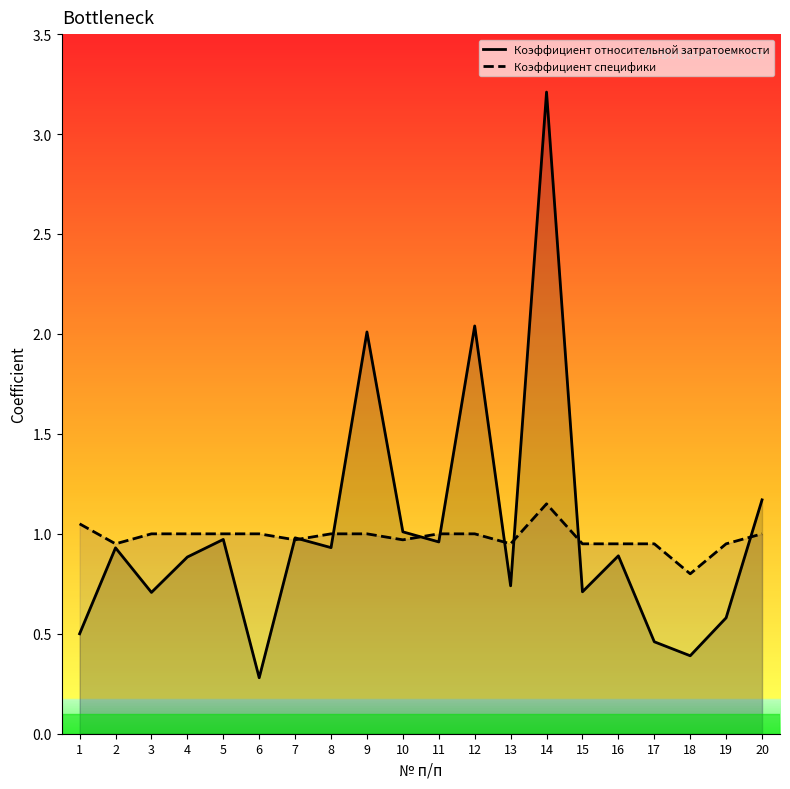

In Коэффициент специфики, how many points are higher than both neighbors (excluding endpoints)?

1